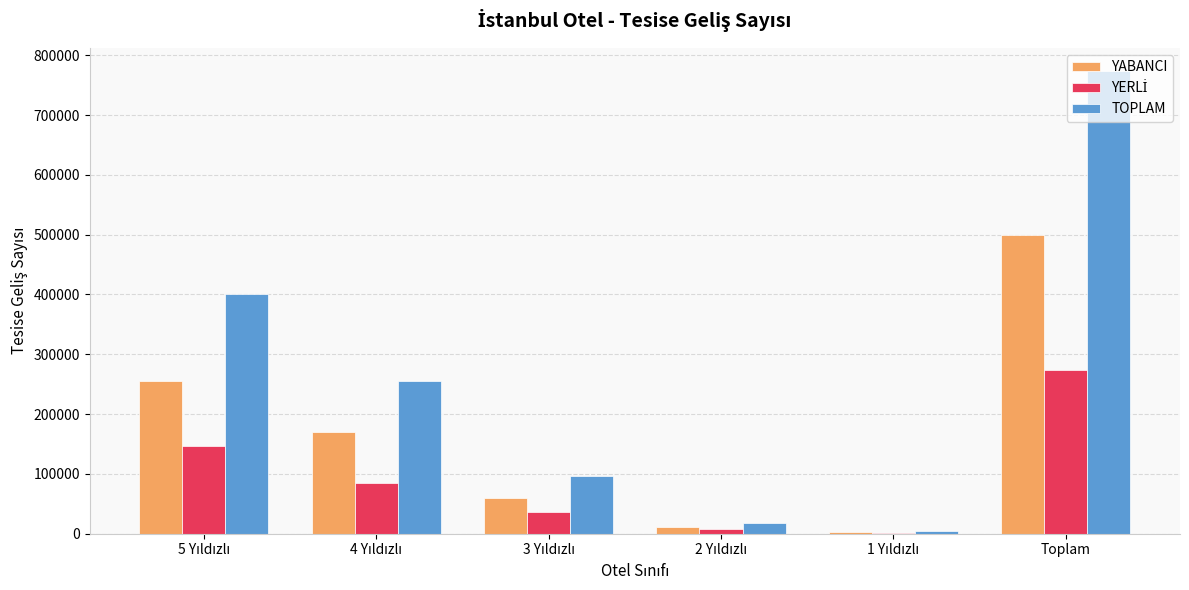

At which label does TOPLAM reach its peak?

Toplam